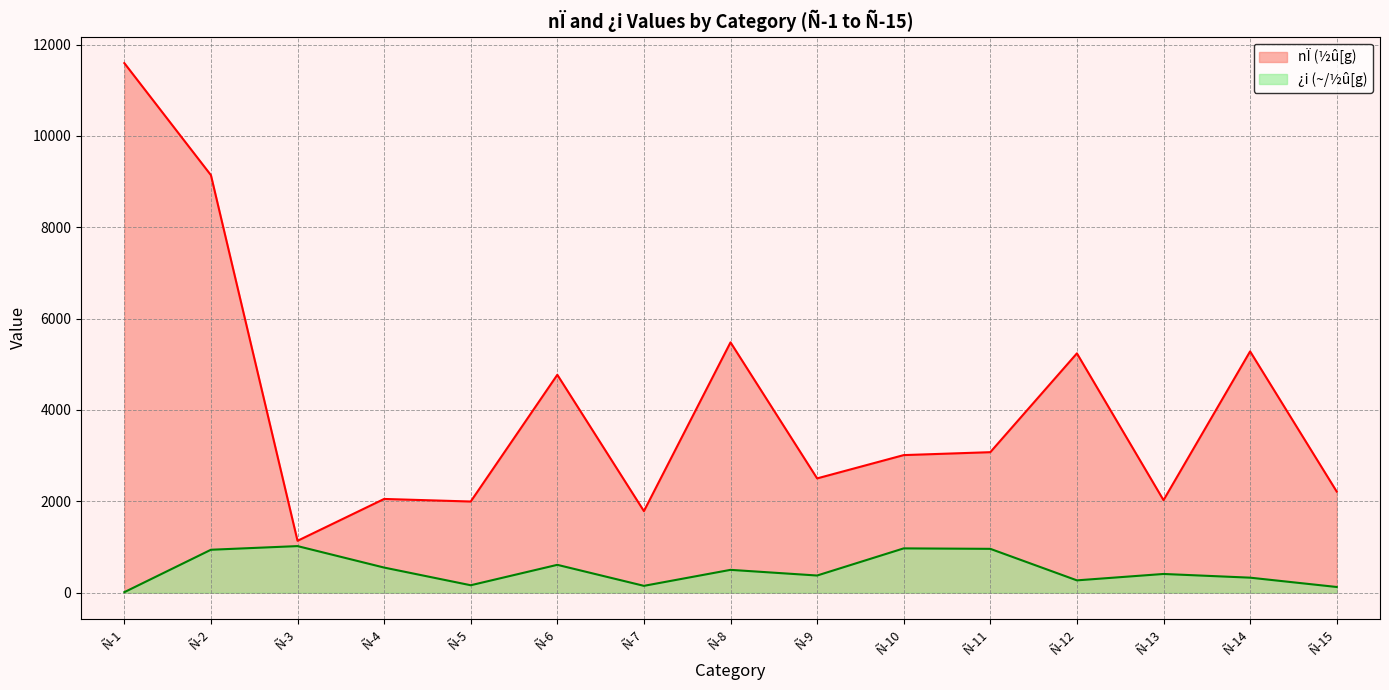

True or false: nÏ (½û[g) and ¿i (~/½û[g) cross at least once.

False